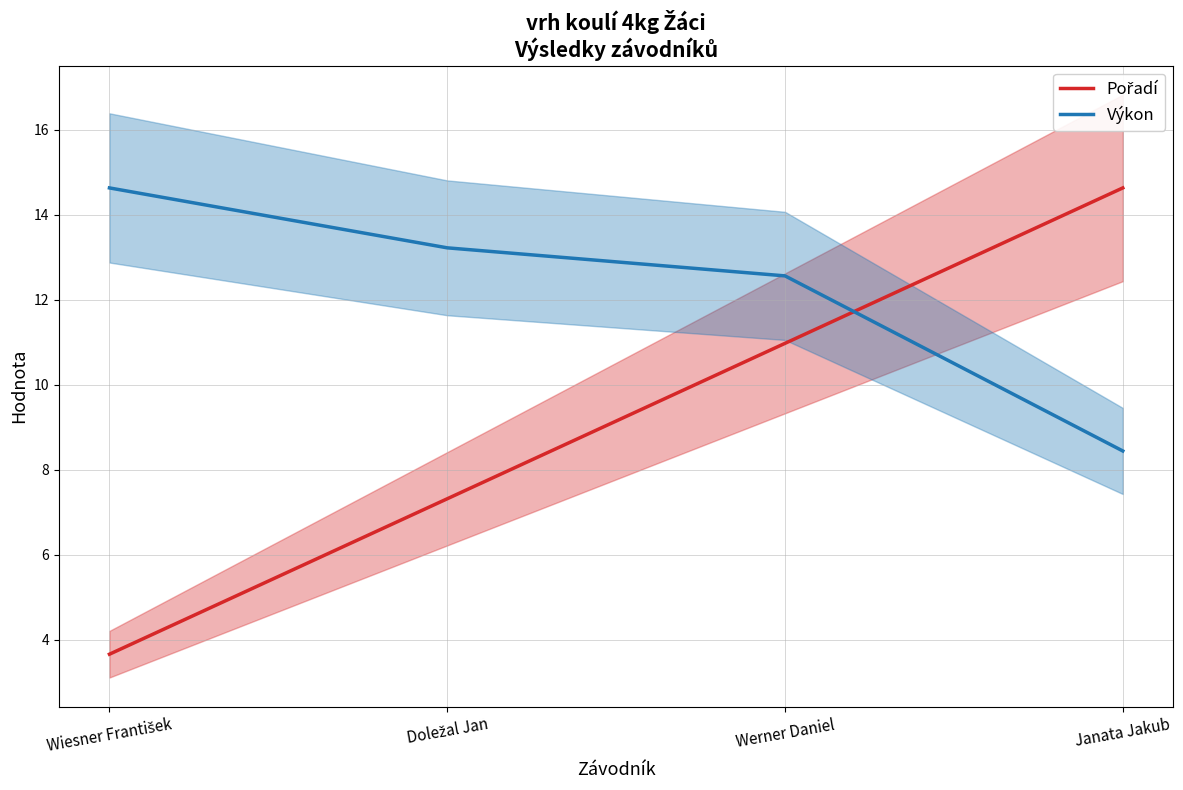

What position from the right is Doležal Jan?

3